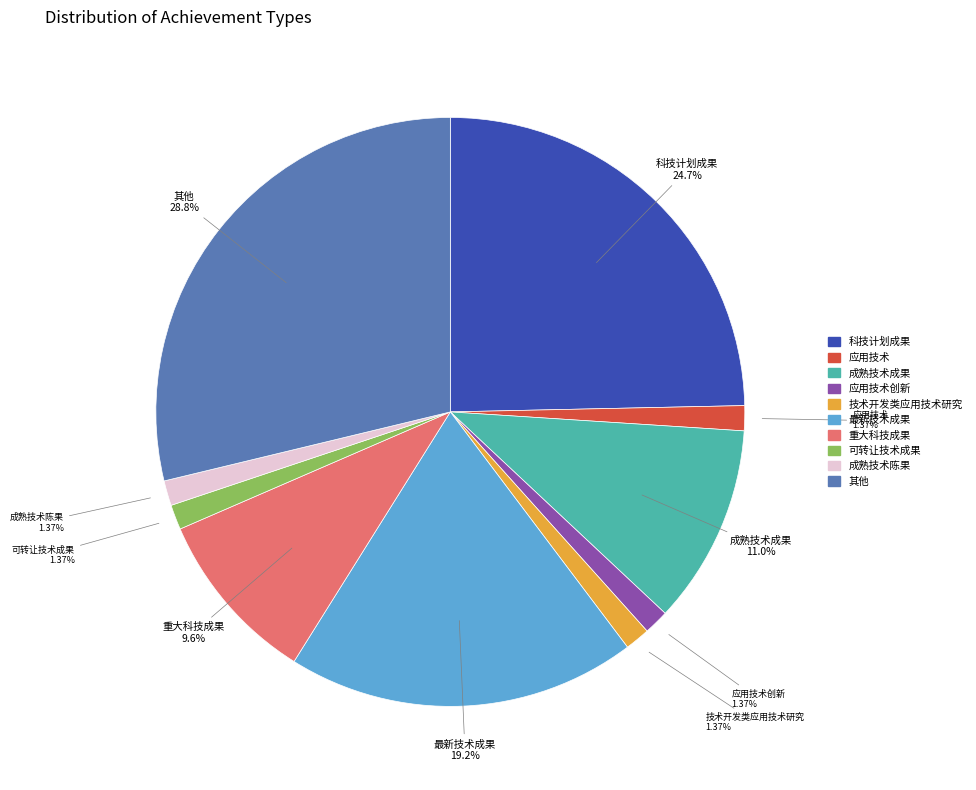

Is there a majority slice in this chart?

No